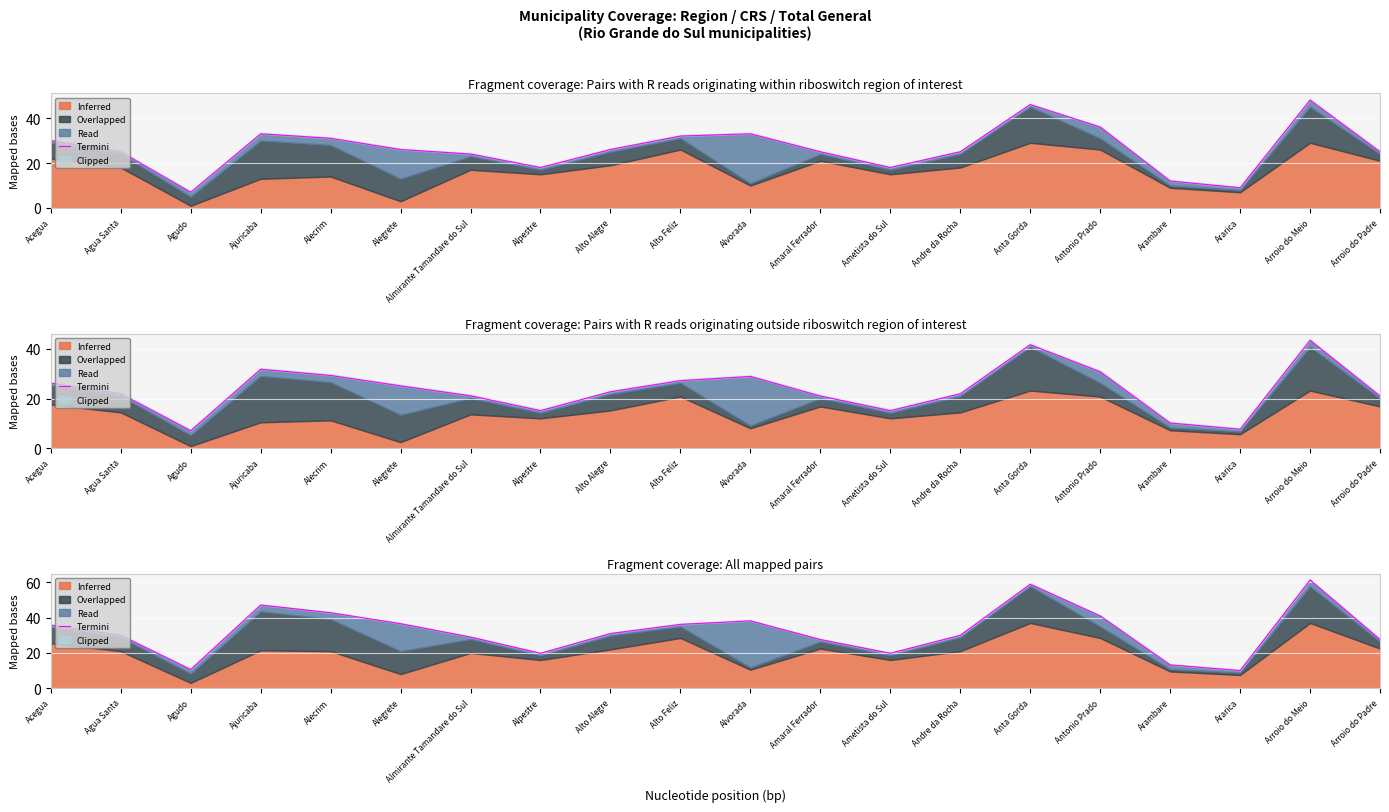

Rank the categories by value from lowest to highest.

Ararica, Agudo, Arambare, Alpestre, Ametista do Sul, Amaral Ferrador, Arroio do Padre, Almirante Tamandare do Sul, Agua Santa, Andre da Rocha, Alto Alegre, Acegua, Alto Feliz, Alegrete, Alvorada, Antonio Prado, Alecrim, Ajuricaba, Anta Gorda, Arroio do Meio